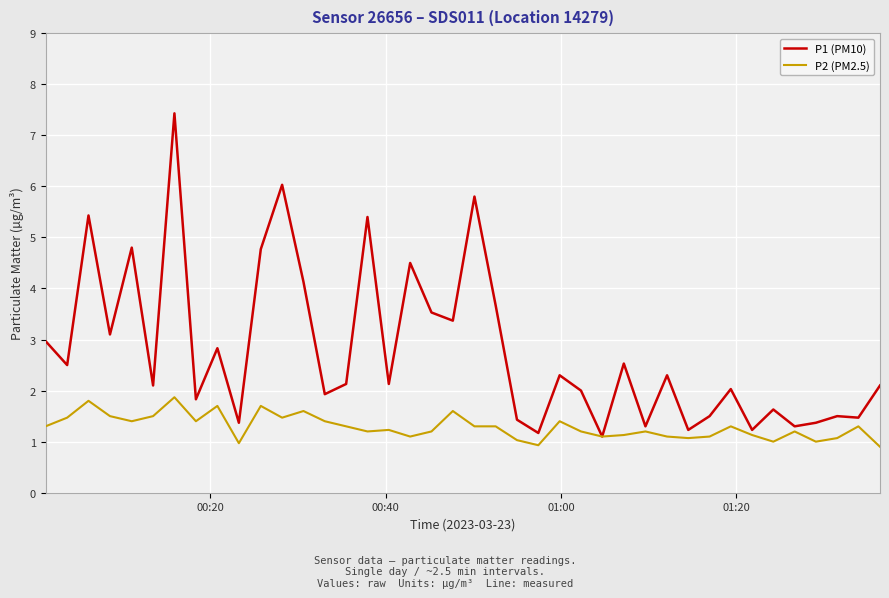

List the series in order of their overall mean, highest first.

P1 (PM10), P2 (PM2.5)